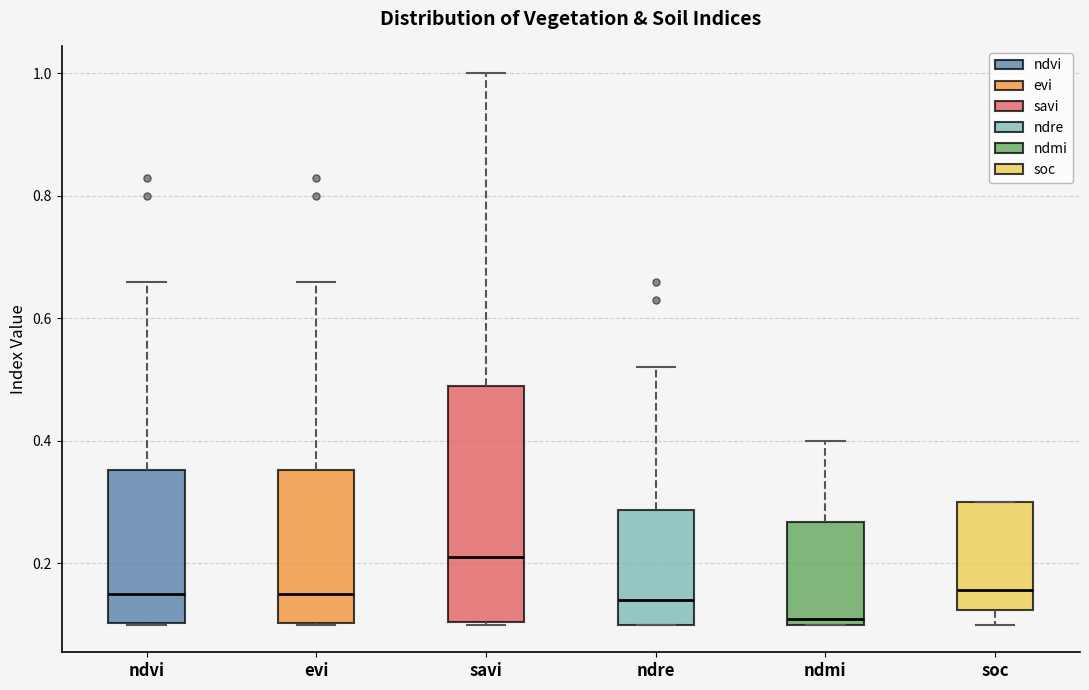

Reading left to right, transcribe this box plot: for each box, give where its median line is, the range the box spans, and where its two whiskers end, as read against the y-axis. The values are not printed on the chart, so give them approximately, as read against the axis.

ndvi: median 0.16, box 0.10 to 0.36, whiskers 0.10 to 0.66
evi: median 0.16, box 0.10 to 0.36, whiskers 0.10 to 0.66
savi: median 0.22, box 0.10 to 0.50, whiskers 0.10 to 1.00
ndre: median 0.14, box 0.10 to 0.28, whiskers 0.10 to 0.52
ndmi: median 0.12, box 0.10 to 0.26, whiskers 0.10 to 0.40
soc: median 0.16, box 0.12 to 0.30, whiskers 0.10 to 0.30